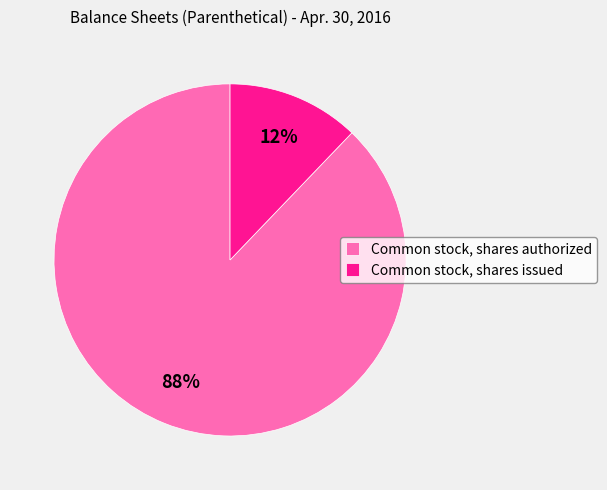

To the nearest percent, what is the average slice percentage?

50%